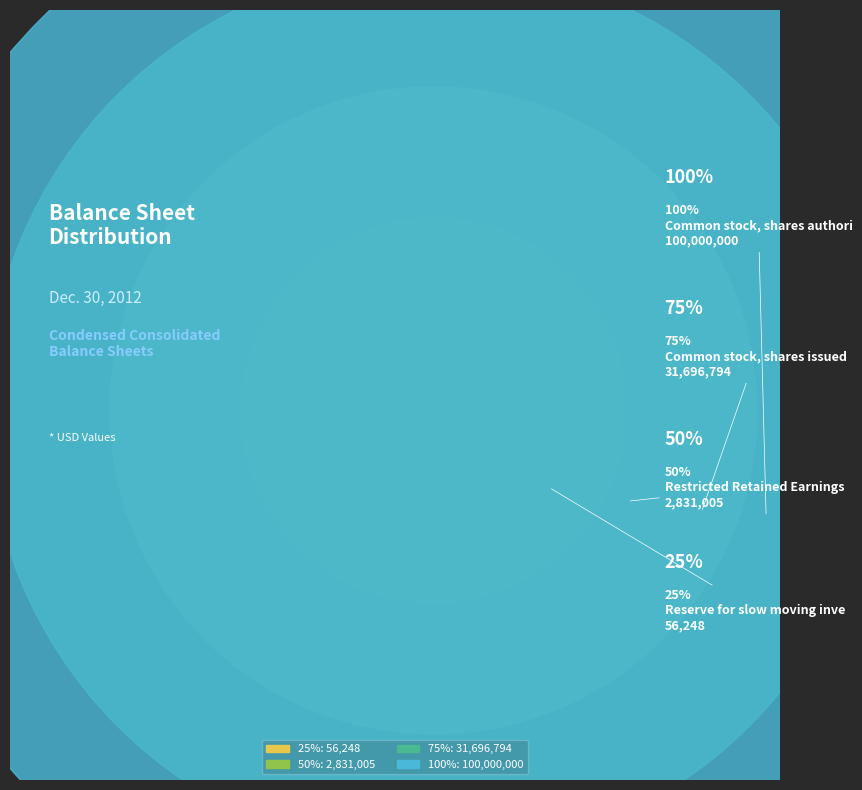

To the nearest percent, what portion does Restricted Retained Earnings represent?

2%